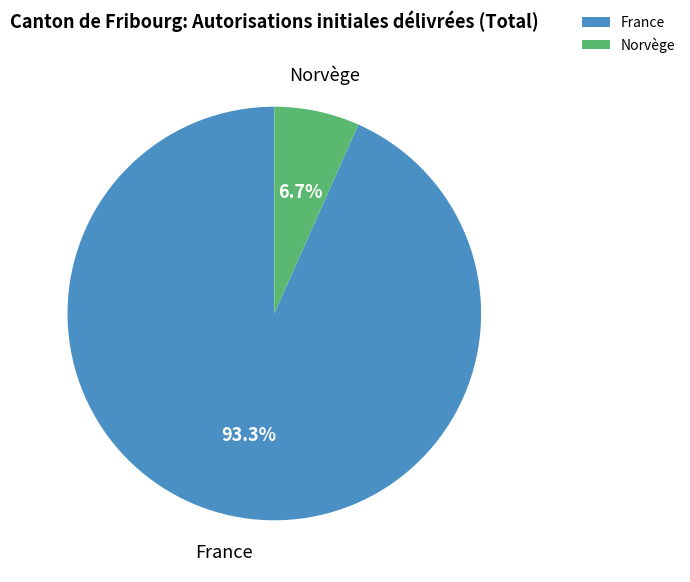

Is there a majority slice in this chart?

Yes